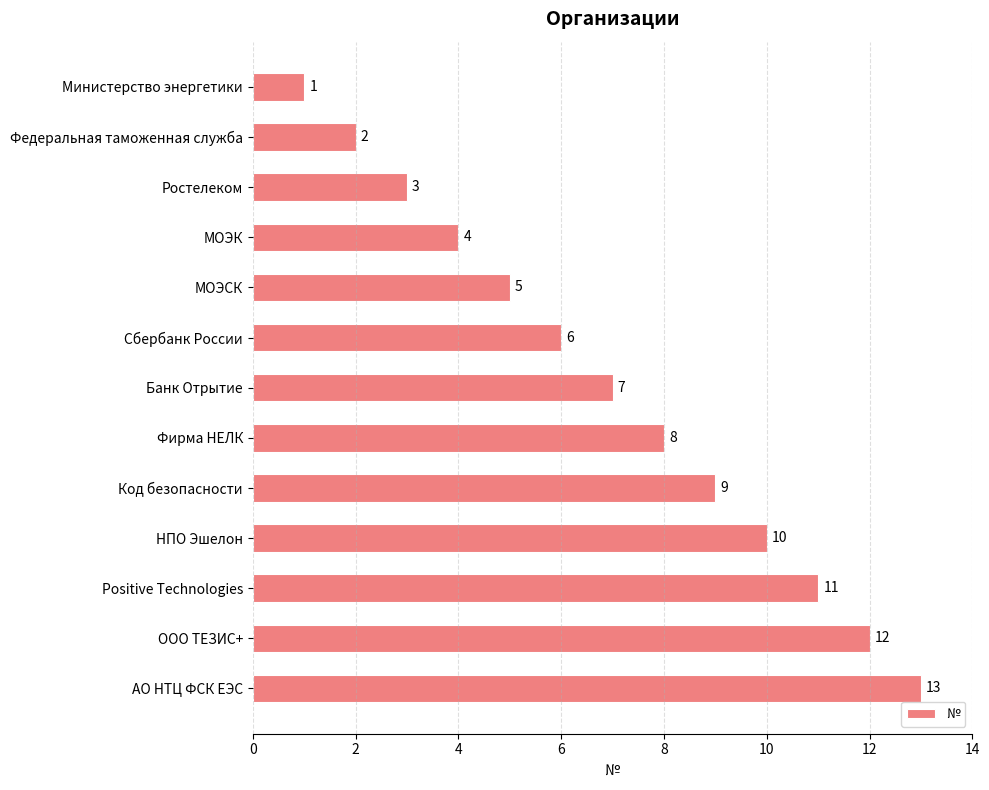

How many categories are shown in the chart?

13